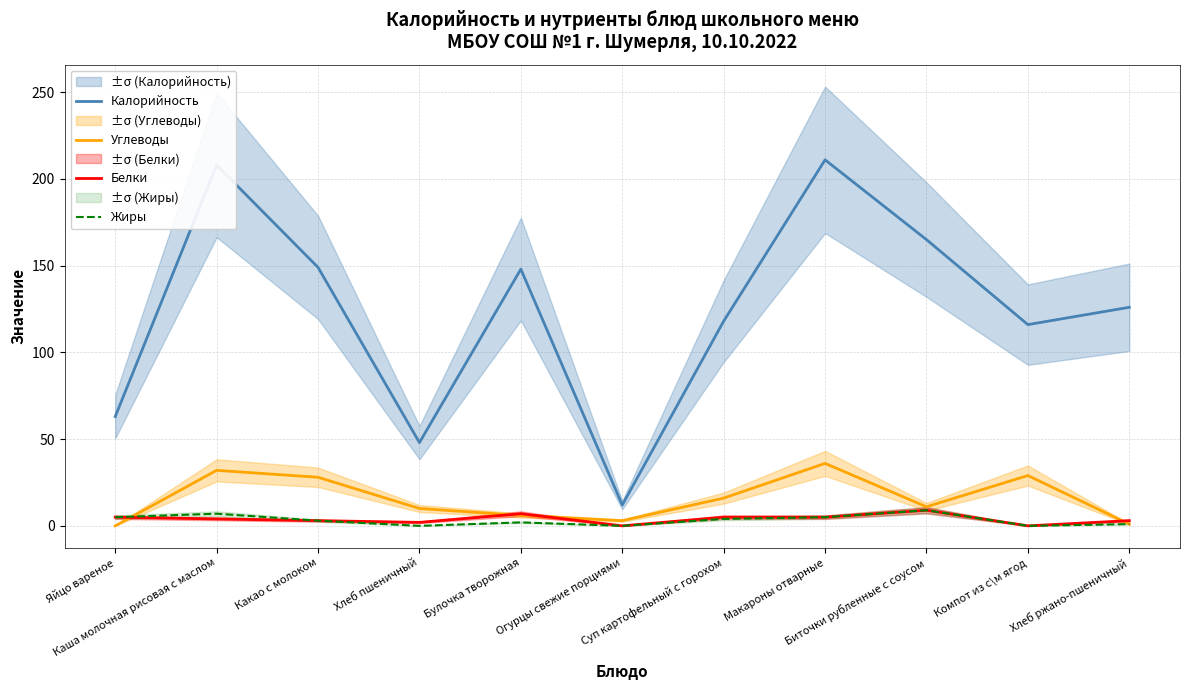

Reading left to right, extract all data points from this chart.

Калорийность: Яйцо вареное=63	Каша молочная рисовая с маслом=208	Какао с молоком=149	Хлеб пшеничный=48	Булочка творожная=148	Огурцы свежие порциями=12	Суп картофельный с горохом=118	Макароны отварные=211	Биточки рубленные с соусом=165	Компот из с\м ягод=116	Хлеб ржано-пшеничный=126
Углеводы: Яйцо вареное=0	Каша молочная рисовая с маслом=32	Какао с молоком=28	Хлеб пшеничный=10	Булочка творожная=6	Огурцы свежие порциями=3	Суп картофельный с горохом=16	Макароны отварные=36	Биточки рубленные с соусом=11	Компот из с\м ягод=29	Хлеб ржано-пшеничный=1
Белки: Яйцо вареное=5	Каша молочная рисовая с маслом=4	Какао с молоком=3	Хлеб пшеничный=2	Булочка творожная=7	Огурцы свежие порциями=0	Суп картофельный с горохом=5	Макароны отварные=5	Биточки рубленные с соусом=9	Компот из с\м ягод=0	Хлеб ржано-пшеничный=3
Жиры: Яйцо вареное=5	Каша молочная рисовая с маслом=7	Какао с молоком=3	Хлеб пшеничный=0	Булочка творожная=2	Огурцы свежие порциями=0	Суп картофельный с горохом=4	Макароны отварные=5	Биточки рубленные с соусом=9	Компот из с\м ягод=0	Хлеб ржано-пшеничный=1